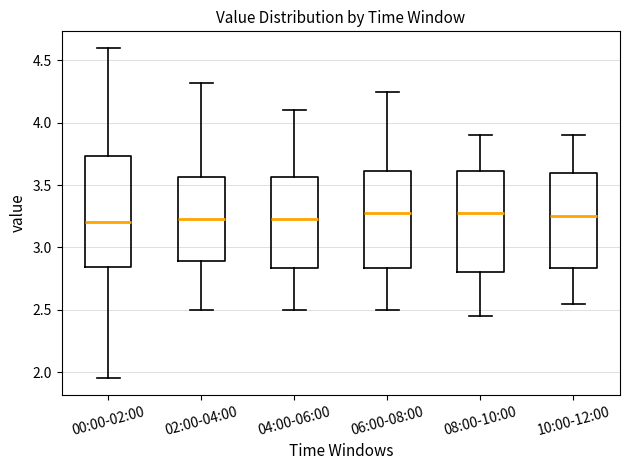

Comparing the boxes themselves (not the whiskers), which one is the tallest?

00:00-02:00